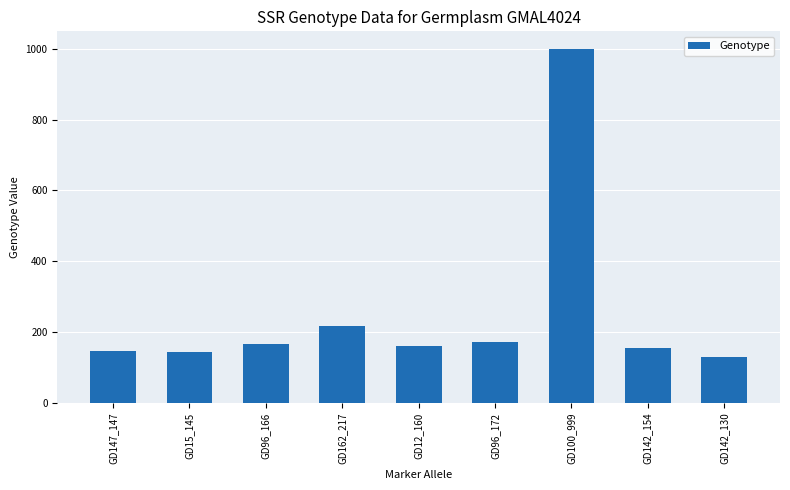

How many data points does each series have?

9